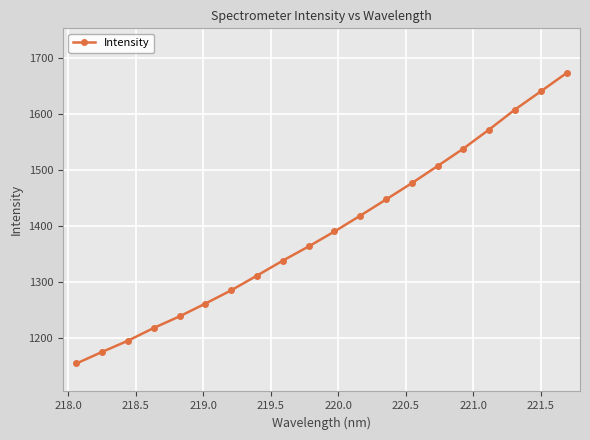

What is the maximum value shown in the chart?

1673.6